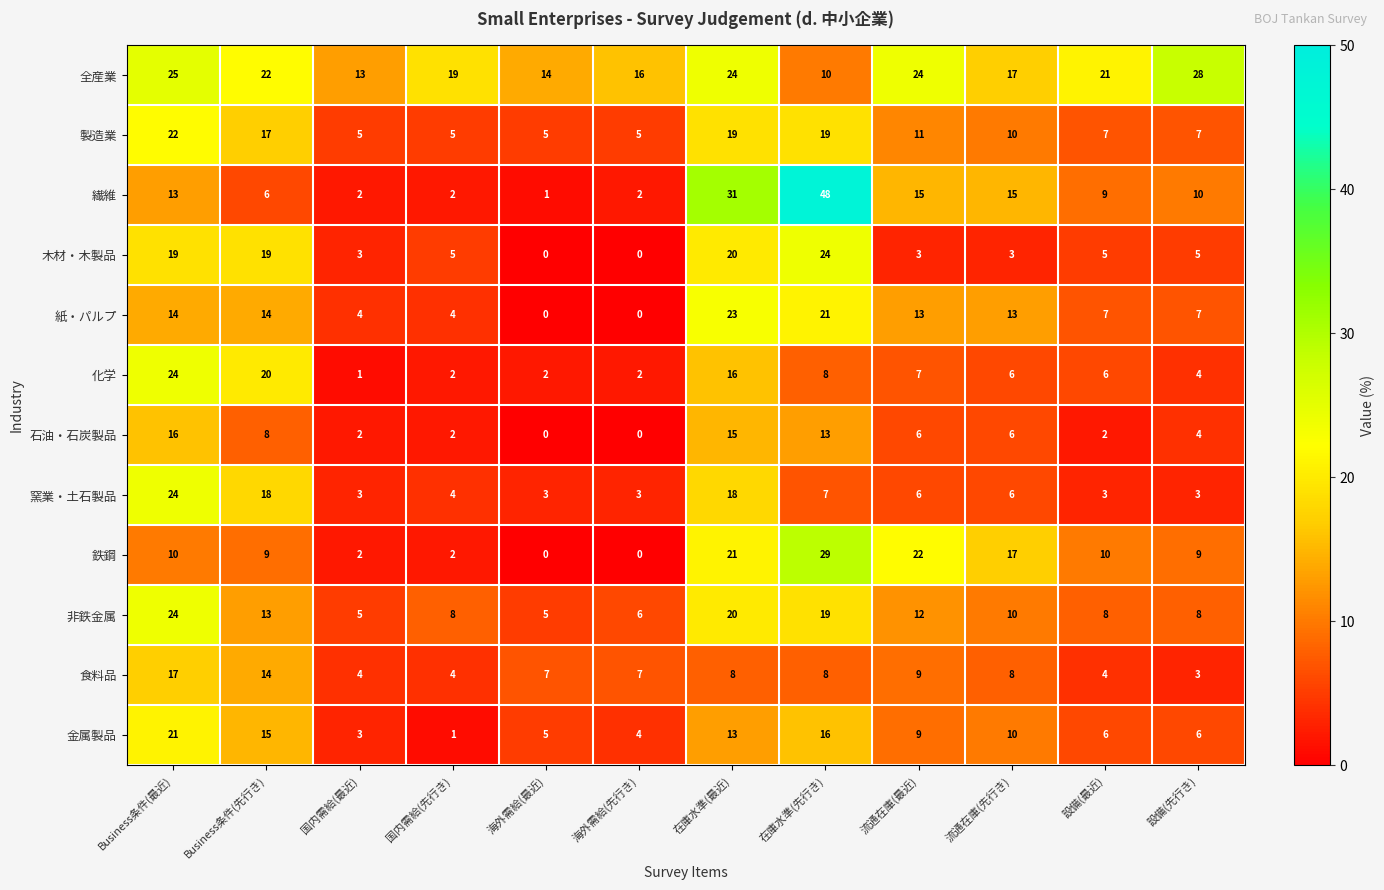

How many series are shown in this chart?

12